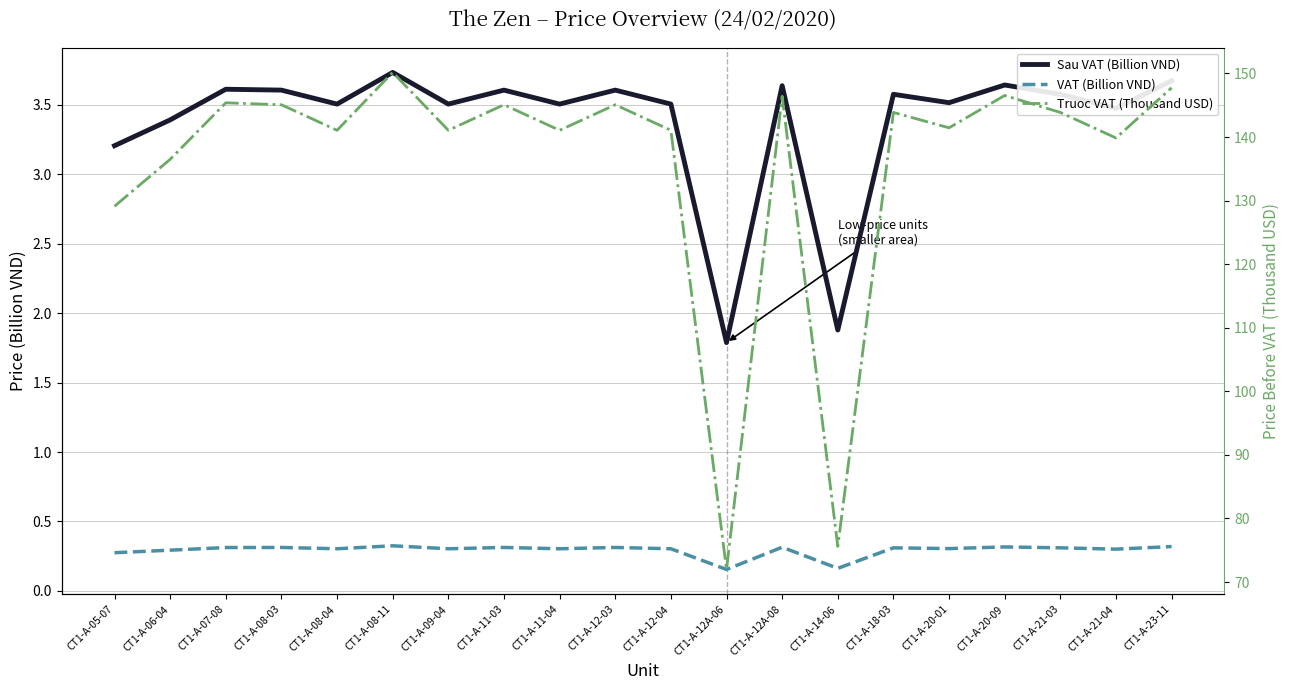

Is the value of VAT (Billion VND) at CT1-A-20-01 greater than the value of Sau VAT (Billion VND) at CT1-A-21-03?

No